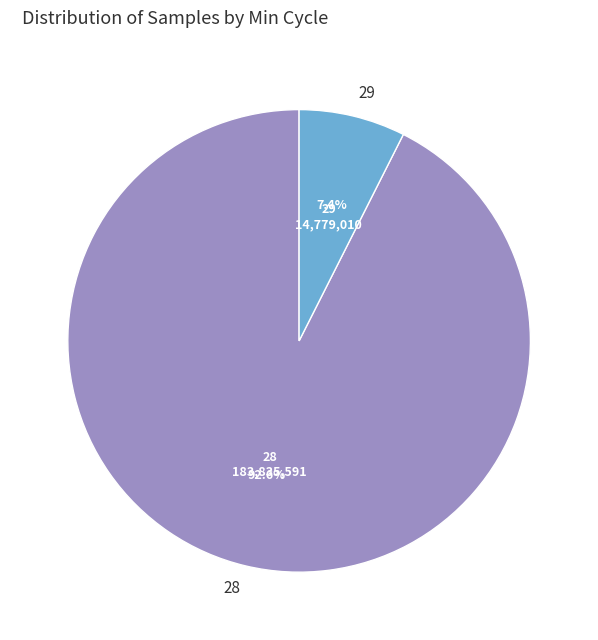

How many slices are in this pie chart?

2